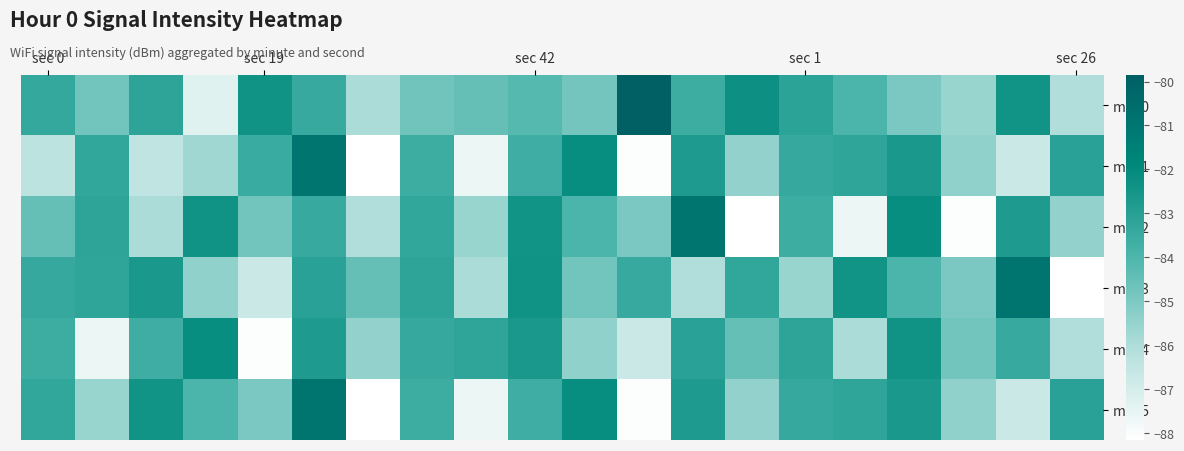

Which series has the largest total across all categories?

min 0